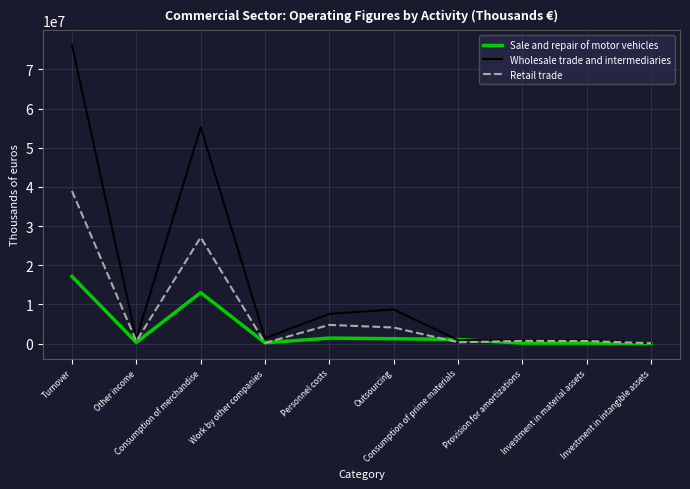

True or false: Wholesale trade and intermediaries has a value of 107368 at Investment in intangible assets.

True